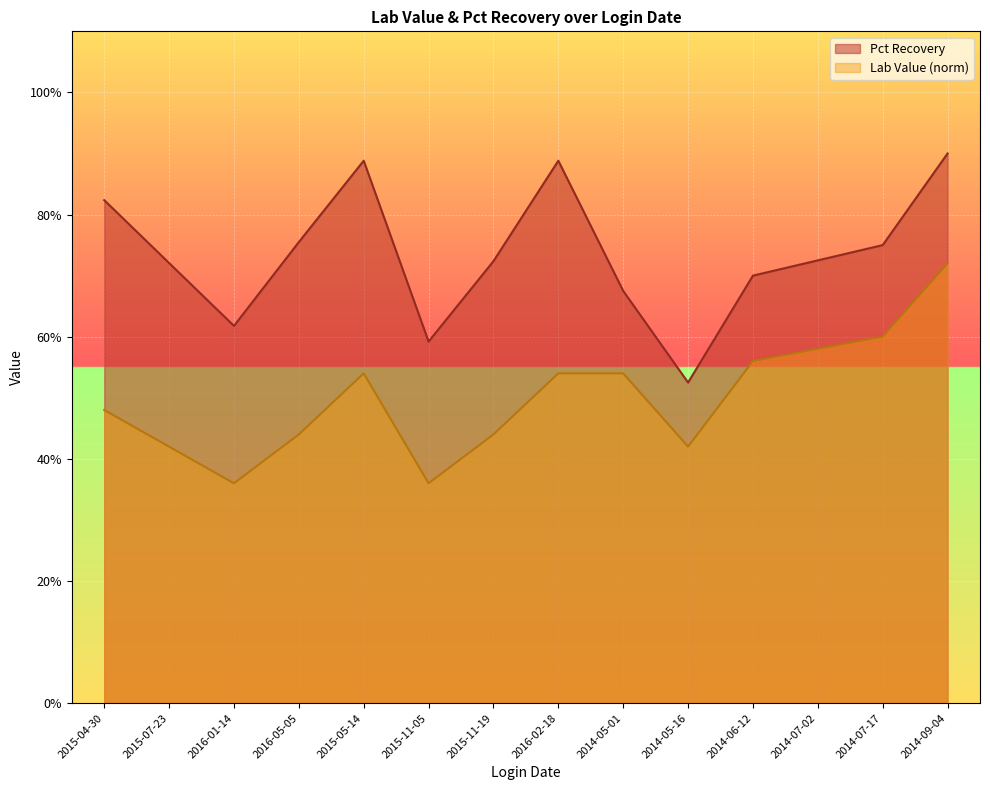

List the series in order of their overall mean, highest first.

Pct Recovery, Lab Value (norm)